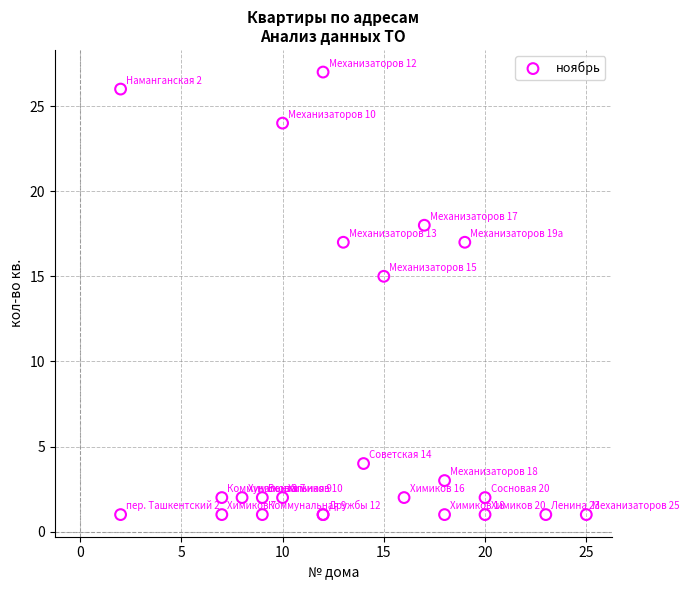

What Y value in the scatter plot is closest to 14?

15